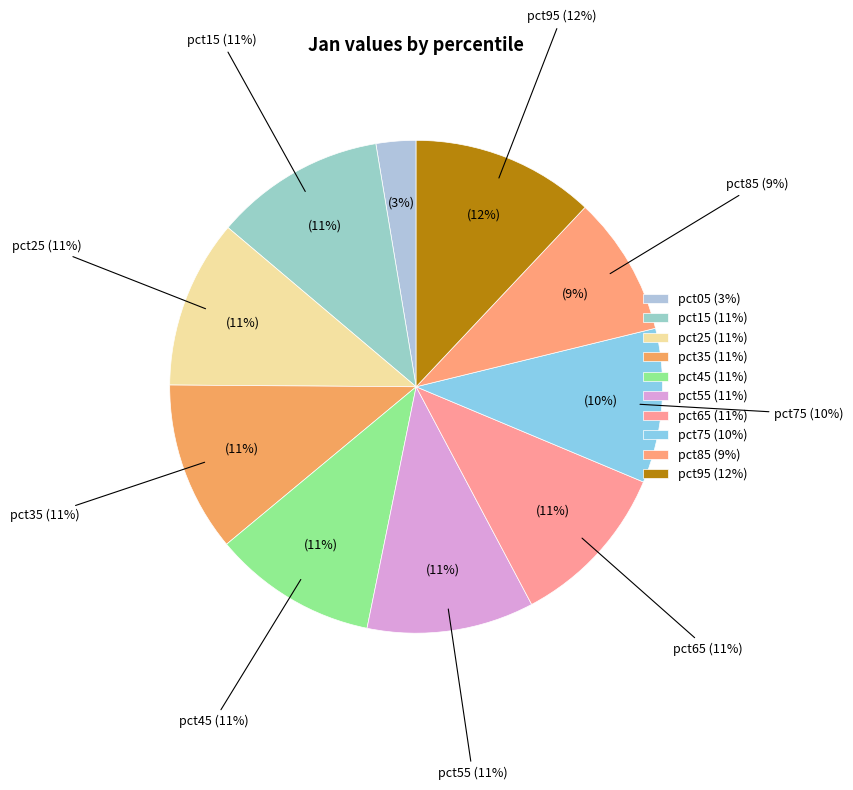

Rank the categories by value from lowest to highest.

pct05, pct85, pct75, pct45, pct65, pct55, pct25, pct35, pct15, pct95